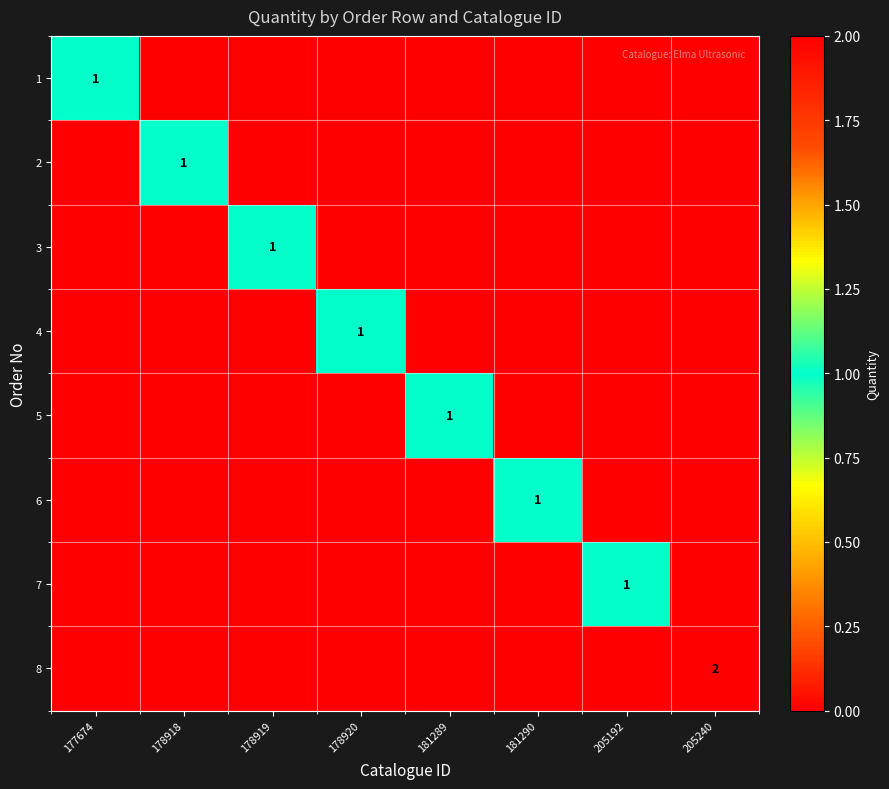

Is it true that 6 equals 1 at 181290?

True